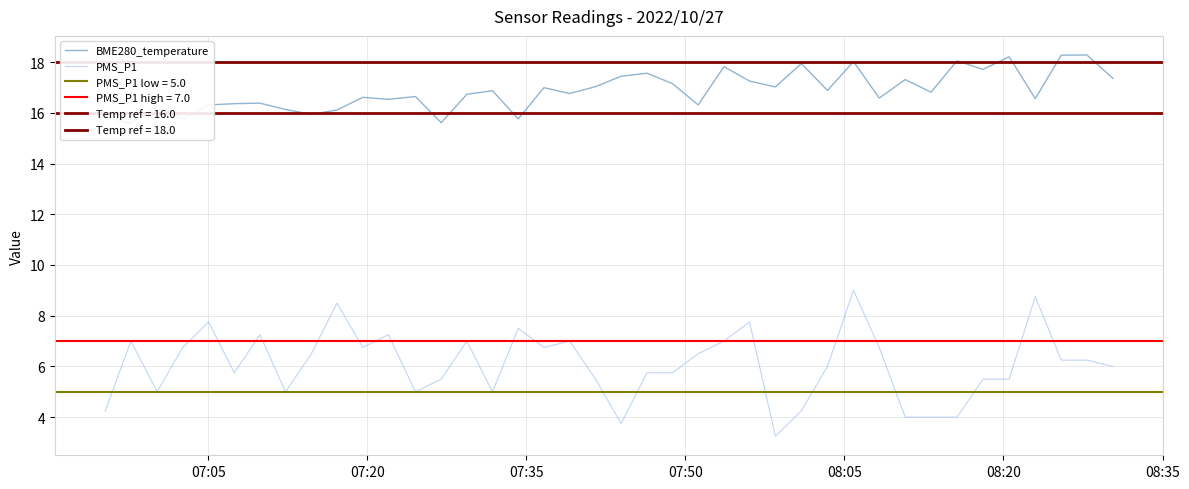

What is the minimum value for PMS_P1?

3.2